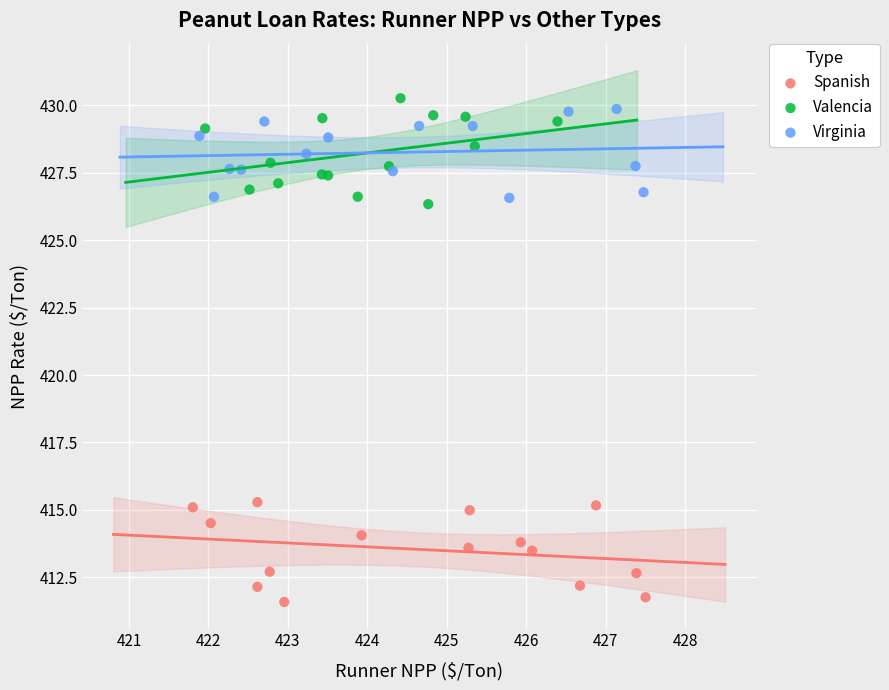

Which series contains the lowest Y value?

Spanish